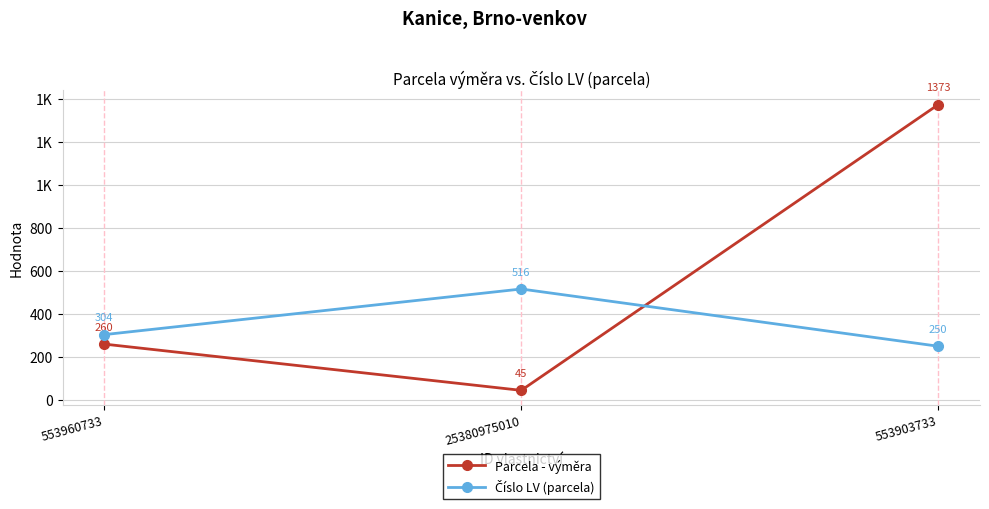

Reading left to right, transcribe all the data shown in this chart.

Parcela - výměra: 260	45	1373
Číslo LV (parcela): 304	516	250